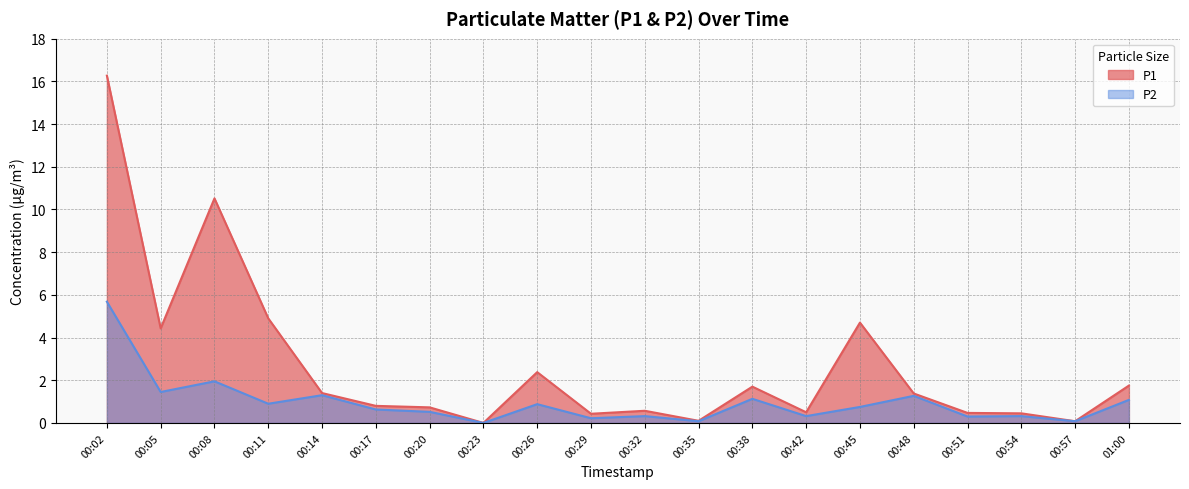

In P1, how many points are lower than both neighbors (excluding endpoints)?

6